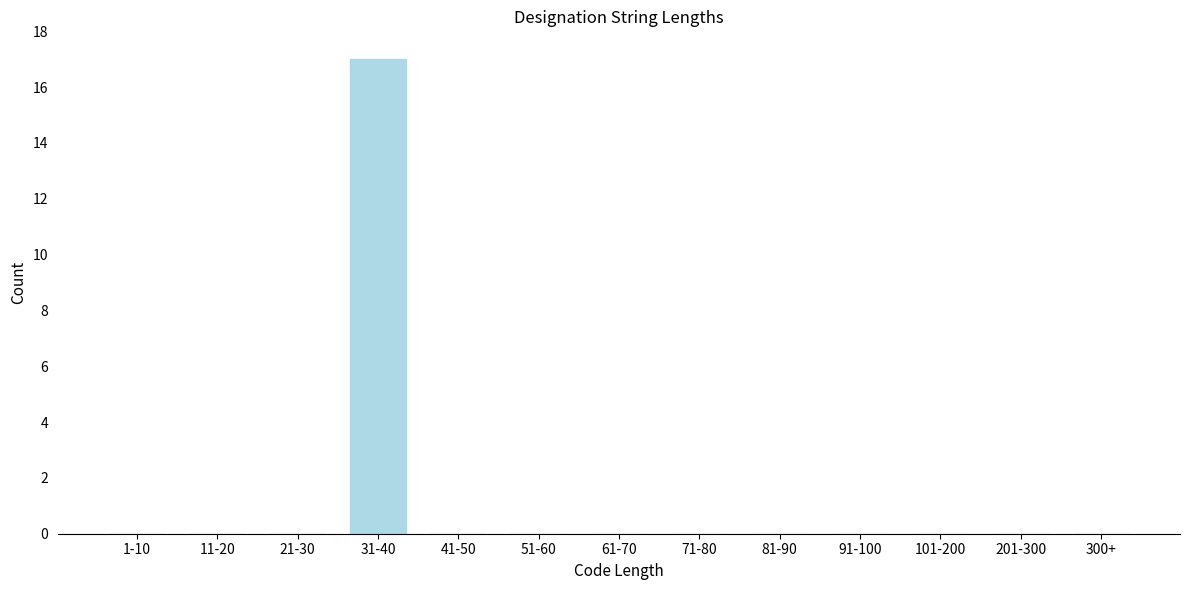

Reading left to right, what are all the values shown in this chart?

1-10=0	11-20=0	21-30=0	31-40=17	41-50=0	51-60=0	61-70=0	71-80=0	81-90=0	91-100=0	101-200=0	201-300=0	300+=0